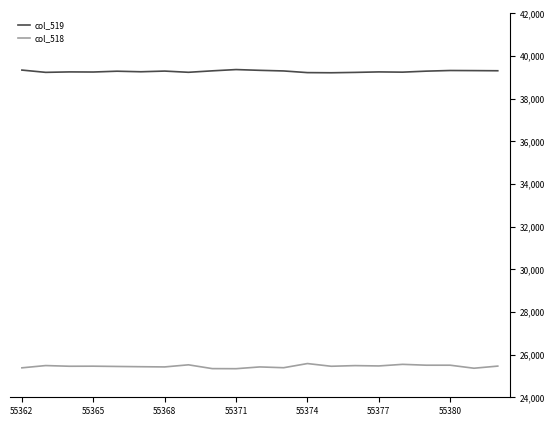

What is the maximum value shown in the chart?

39366